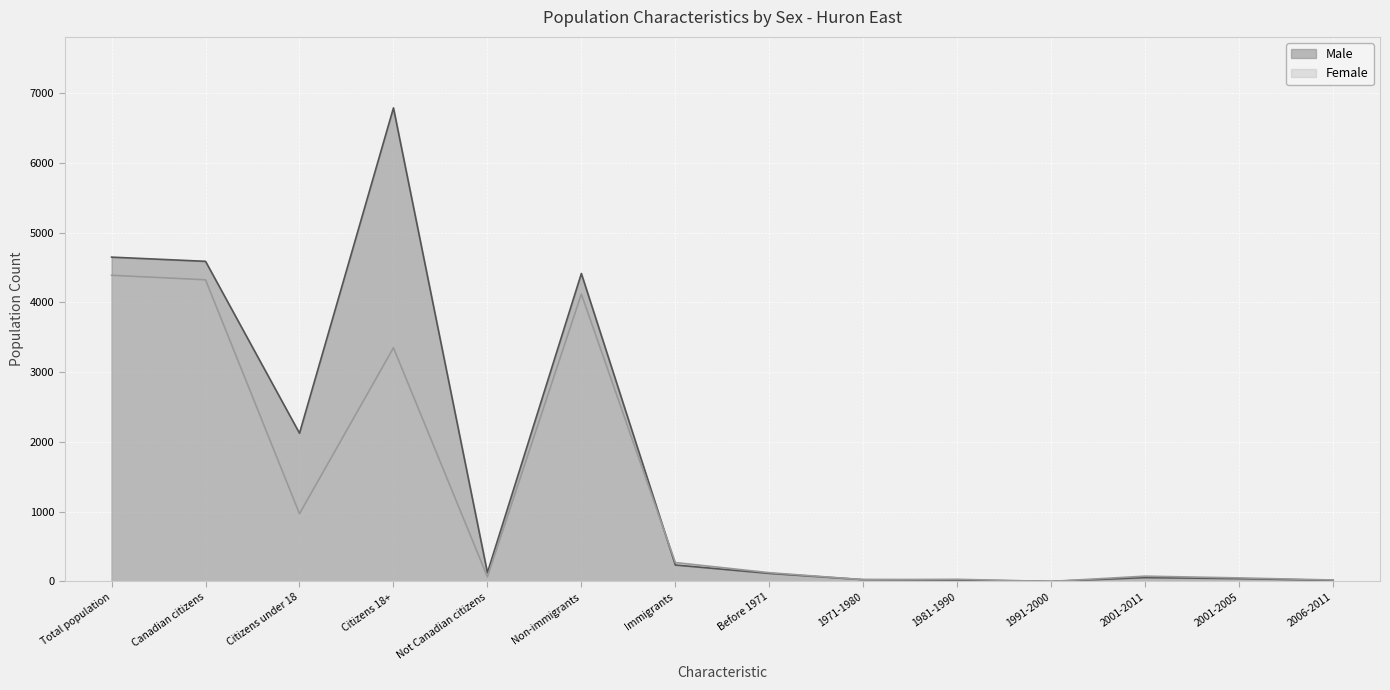

Is it true that Male equals 3664 at Citizens under 18?

False